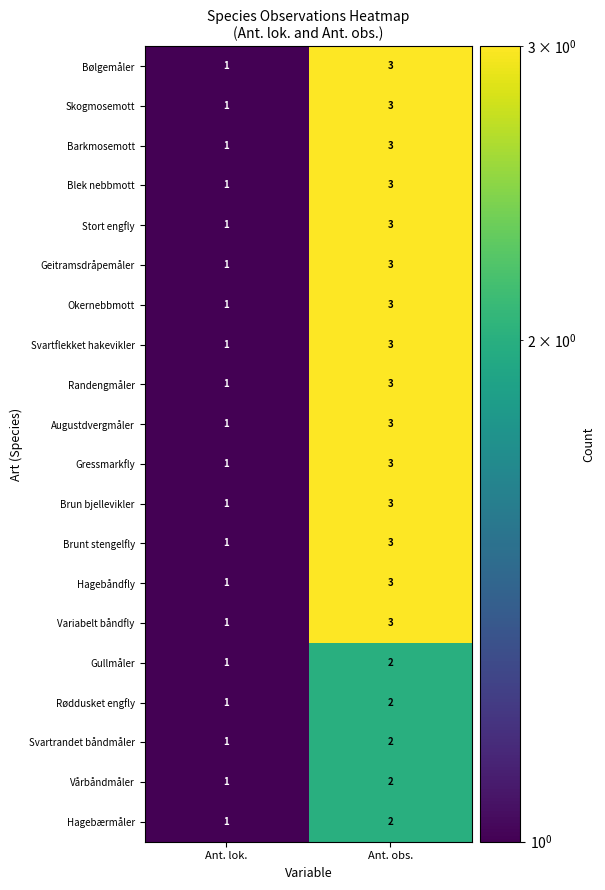

How many data points does each series have?

2